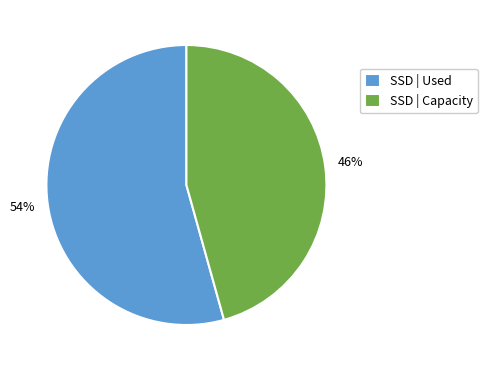

Is it true that SSD | Used is 46% of the pie?

False